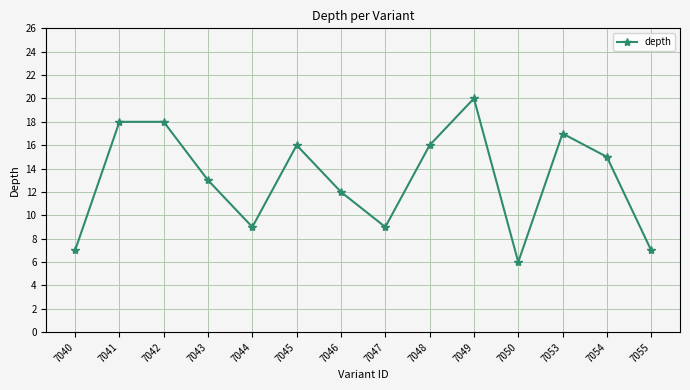

True or false: there are more than 1 points higher than both neighbors.

True